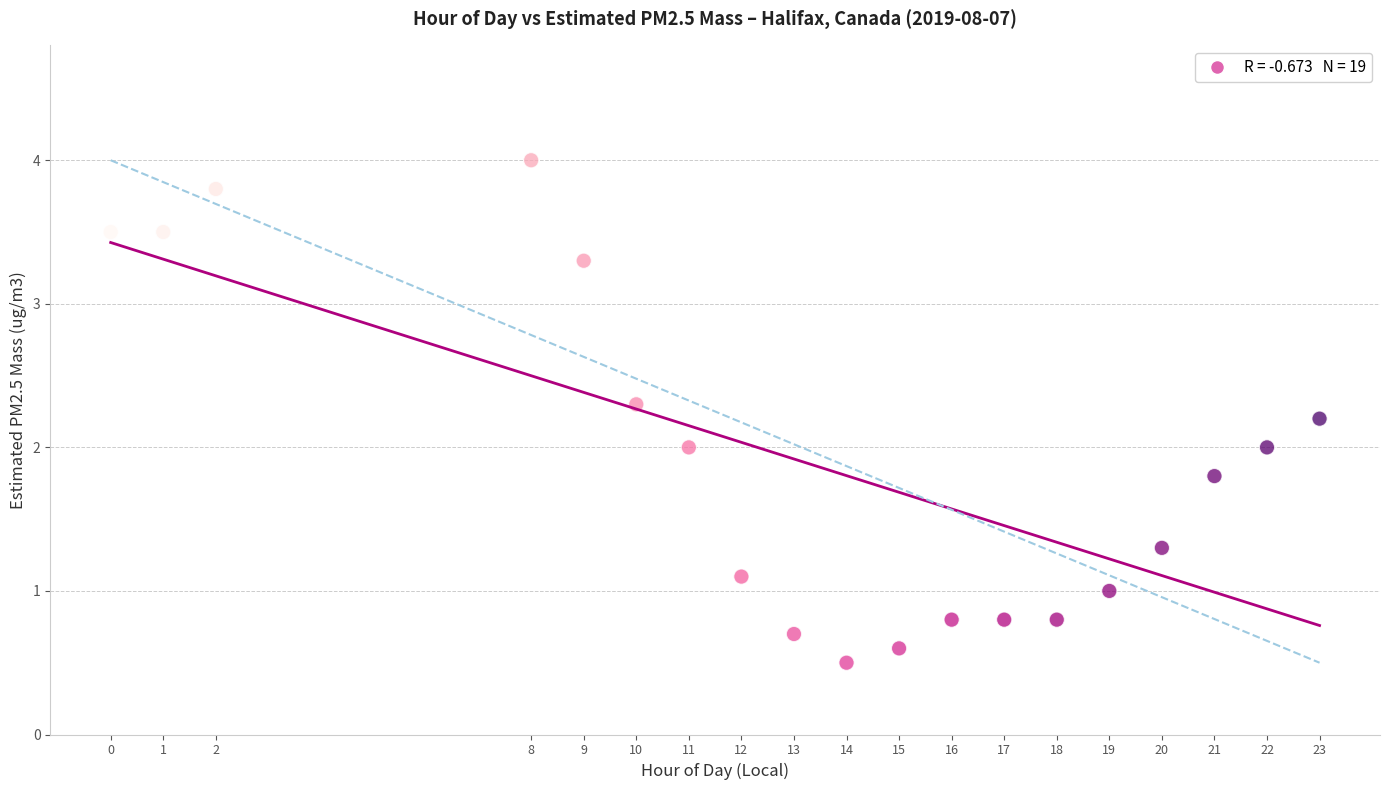

What is the range of X values (max minus min)?

23.0